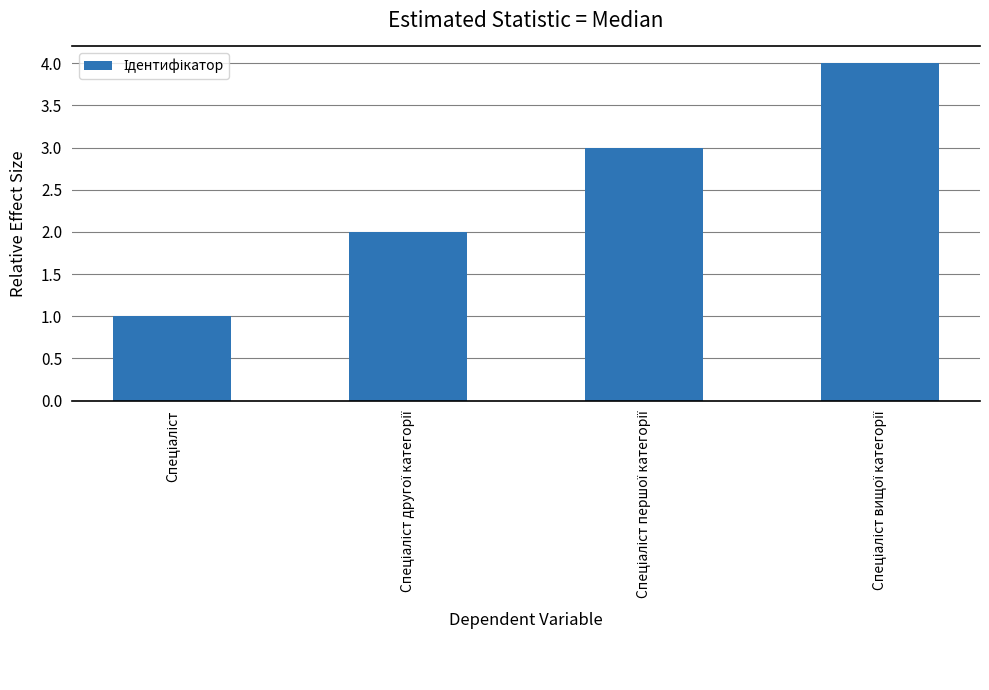

What is the difference between the maximum and minimum values?

3